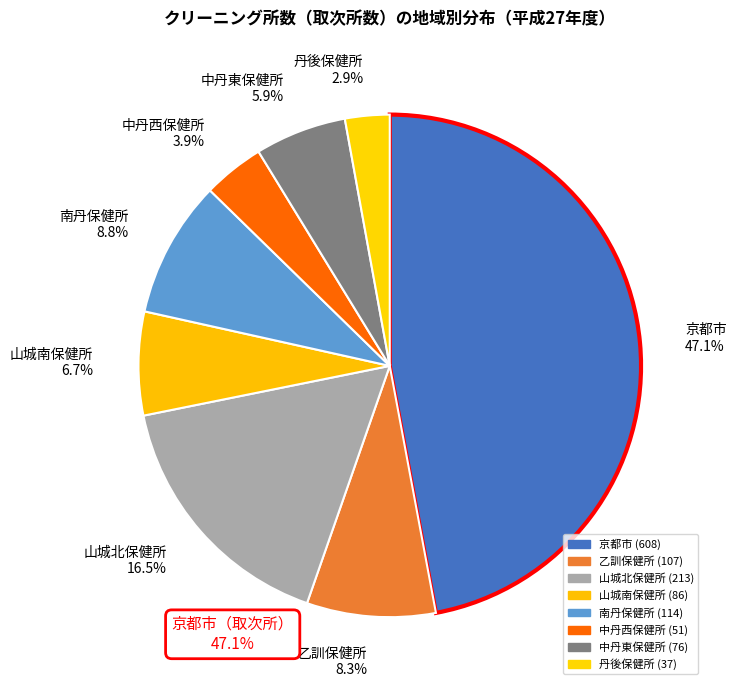

What percentage is the 山城南保健所 slice, to the nearest percent?

7%